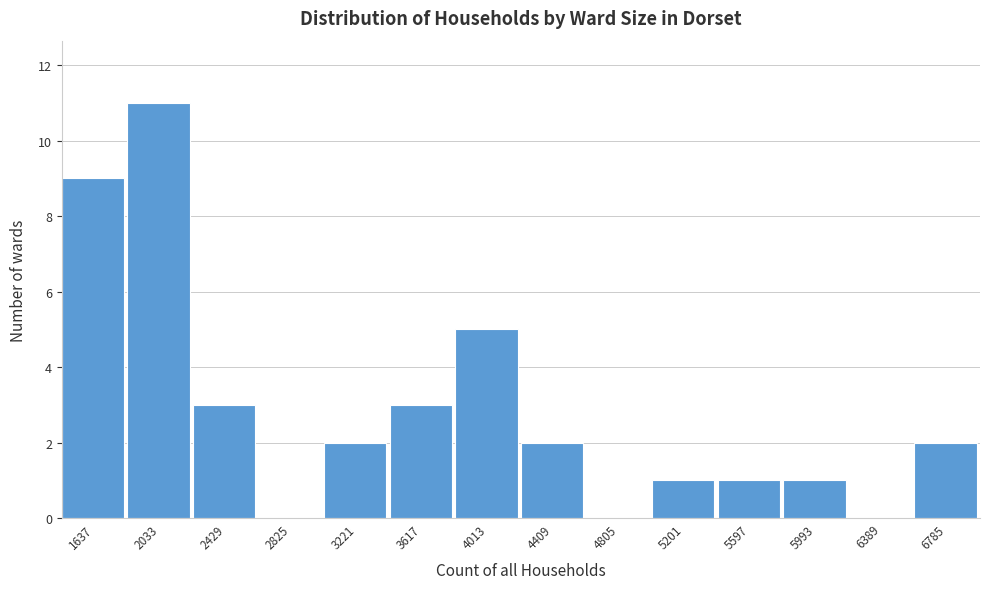

Reading left to right, list all the values displayed in this chart.

1637=9	2033=11	2429=3	2825=0	3221=2	3617=3	4013=5	4409=2	4805=0	5201=1	5597=1	5993=1	6389=0	6785=2